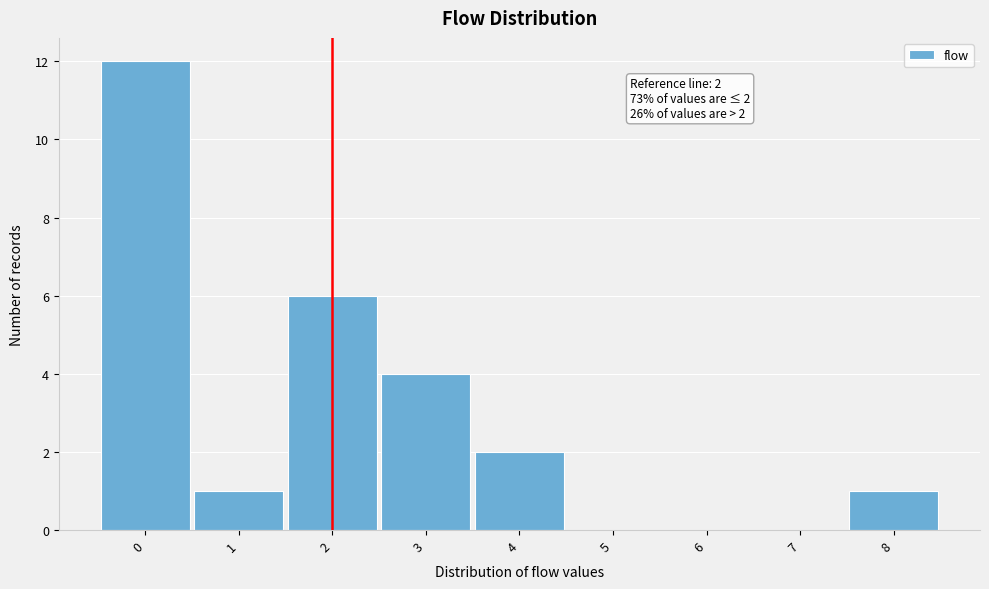

Which range on the x-axis has the tallest bar?

-0.5 to 0.5